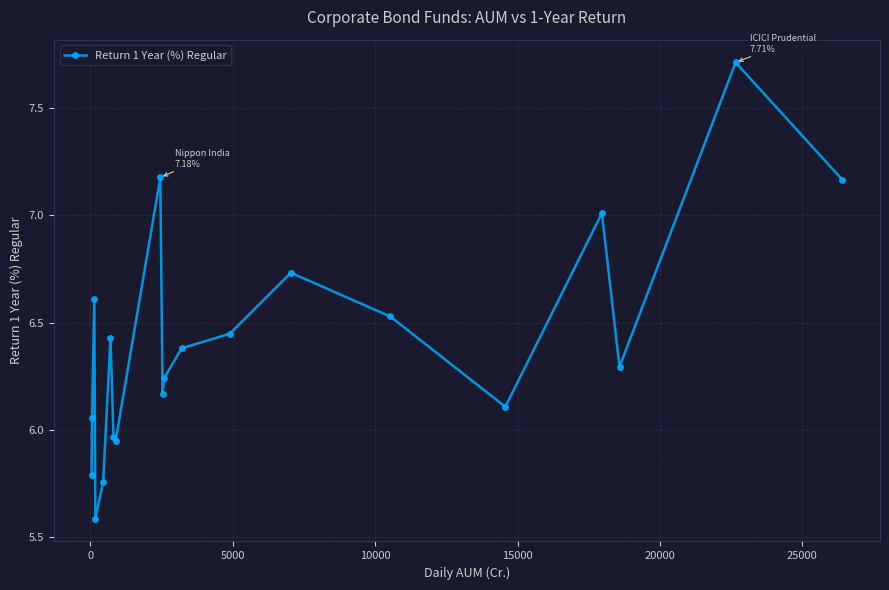

What is the sum of all values?

128.1